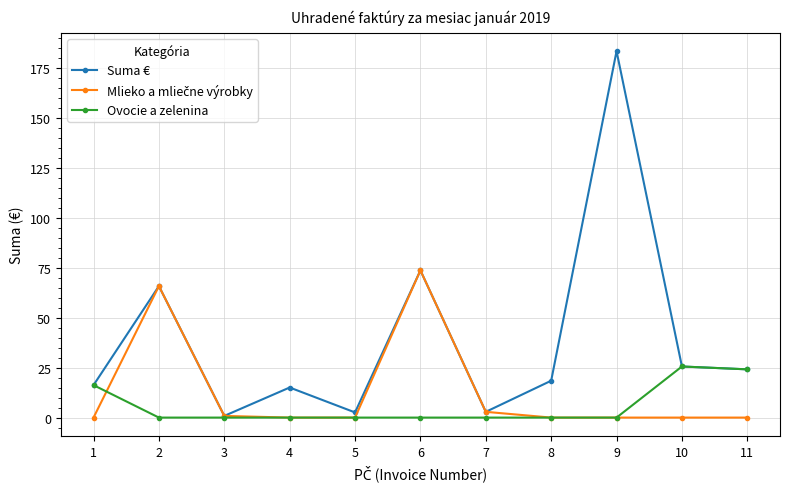

The value of Ovocie a zelenina at 1 is 26.1. True or false?

False